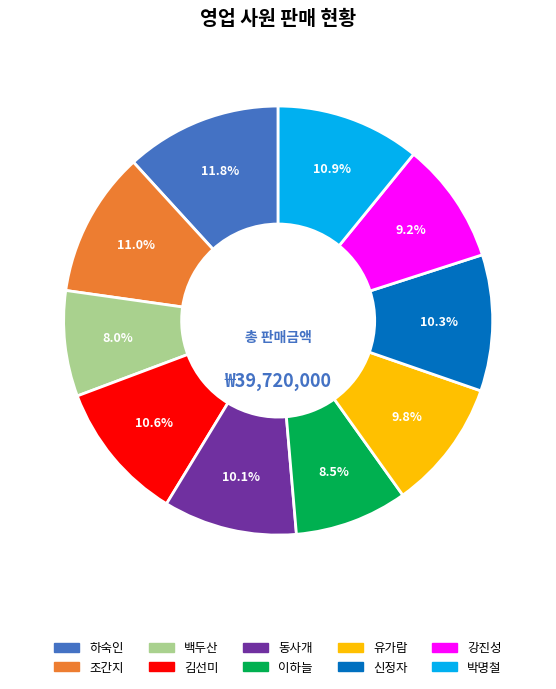

What is the largest slice in the pie chart?

하숙인